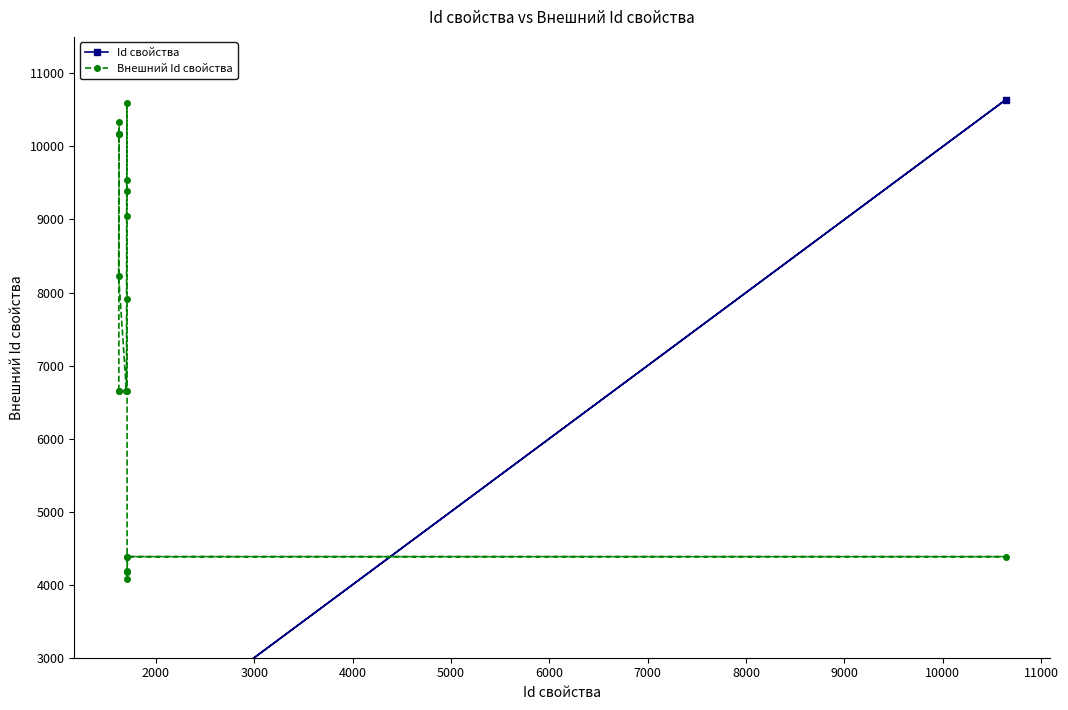

How many lines are shown in the chart?

2